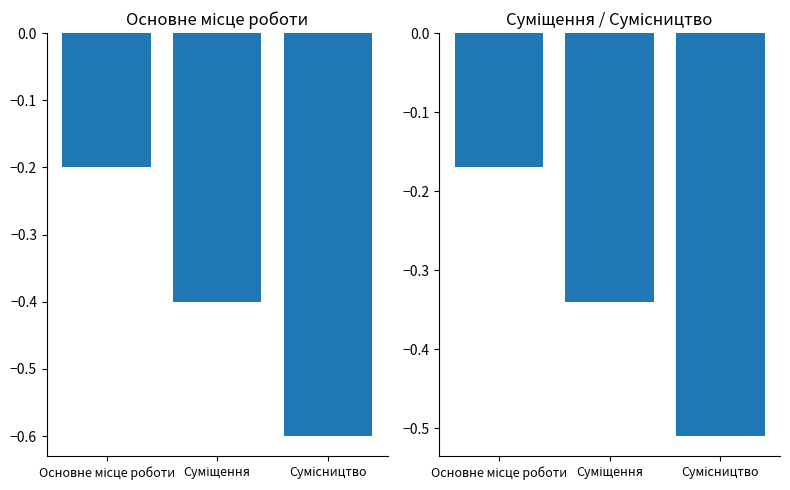

What is the maximum value shown in the chart?

-0.2